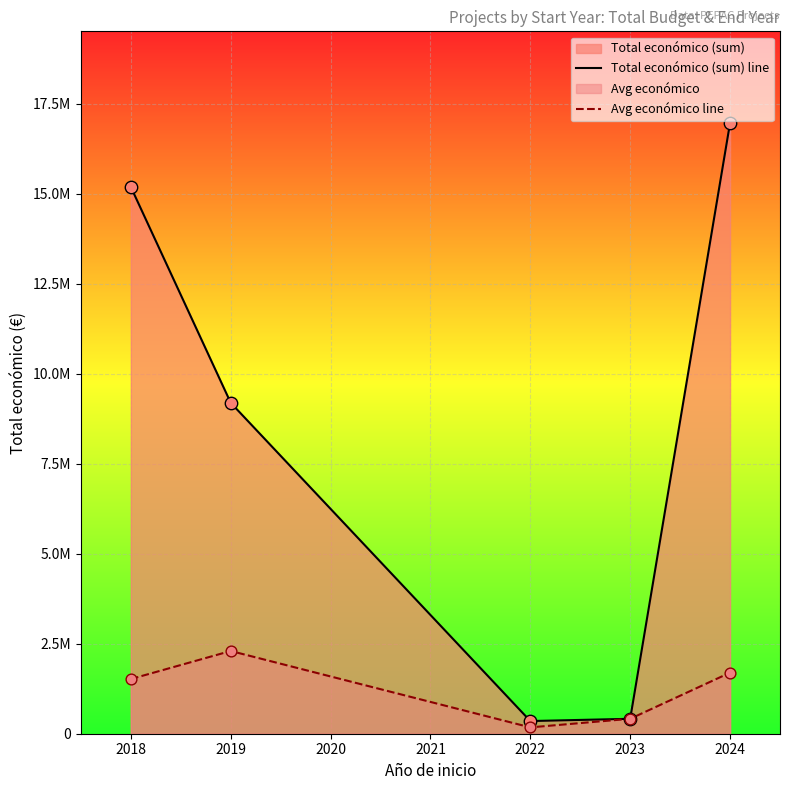

Is the value of Avg económico line at 2024 greater than the value of Total económico (sum) line at 2023?

Yes